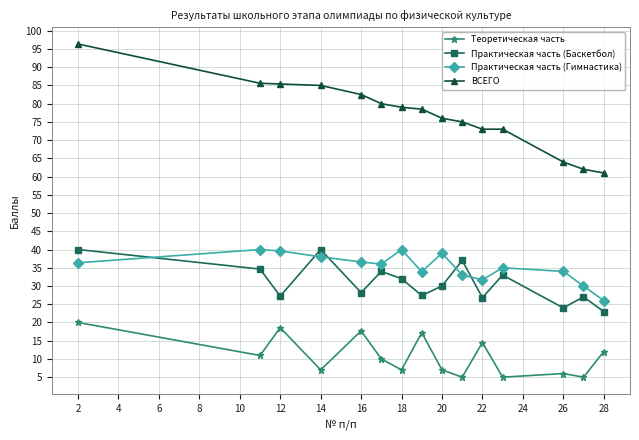

What is the difference between the maximum and minimum values in the Практическая часть (Баскетбол) series?

17.0